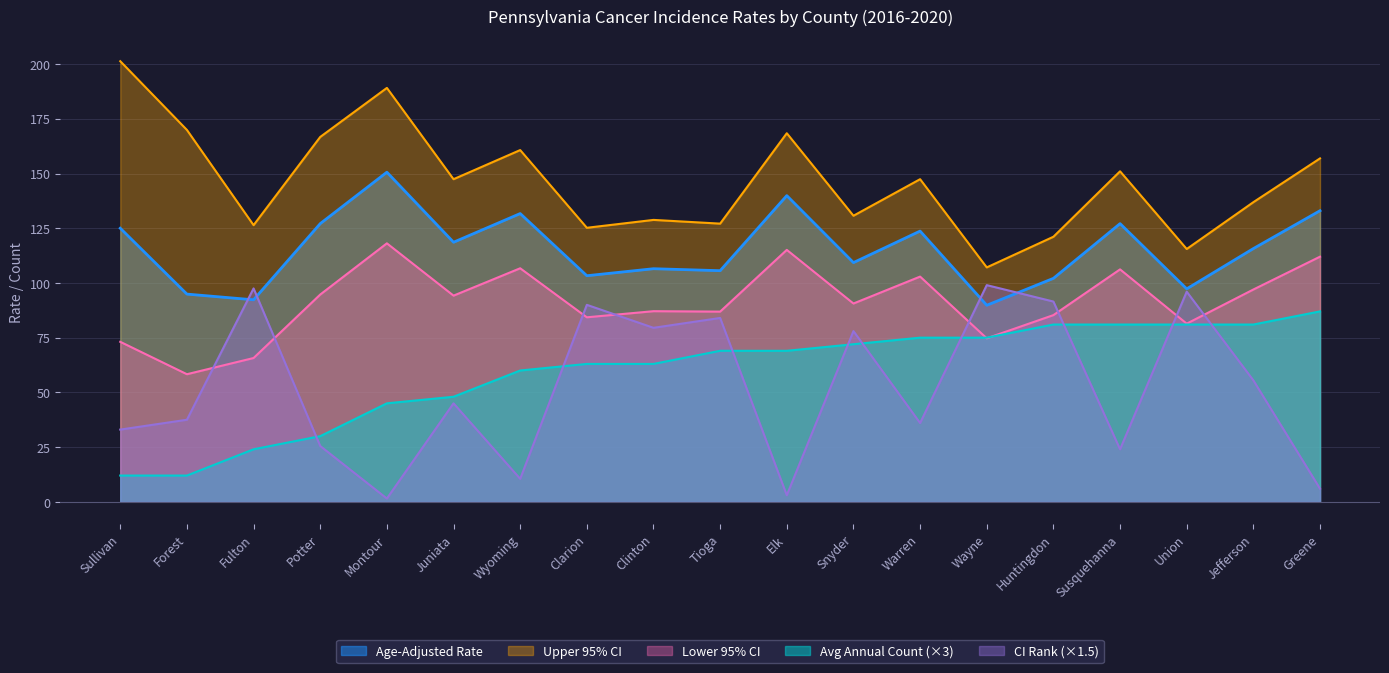

What is the difference between the highest and lowest values at Tioga?

58.1